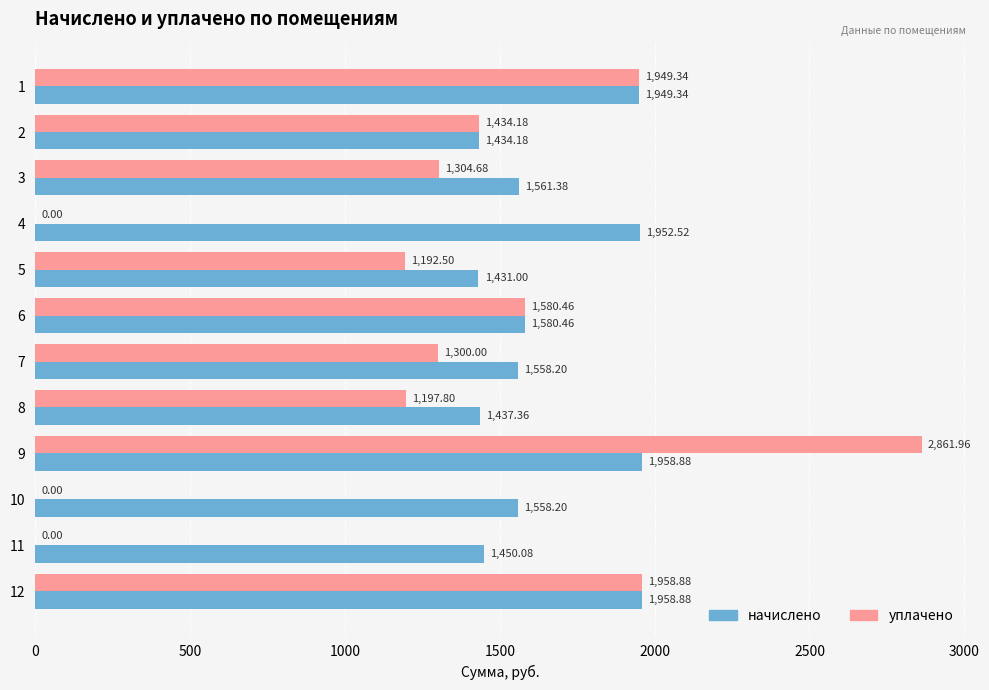

What is the sum of all начислено values?

19830.5